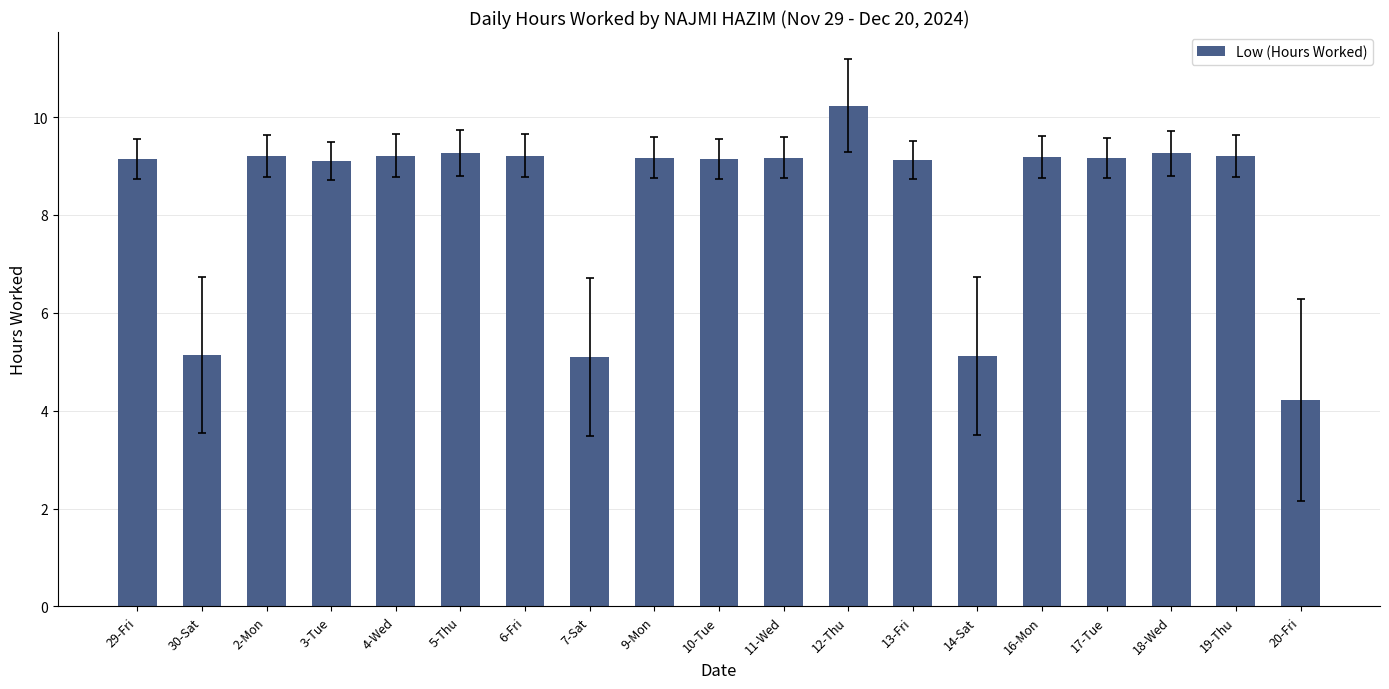

What is the sum of all values?

158.4